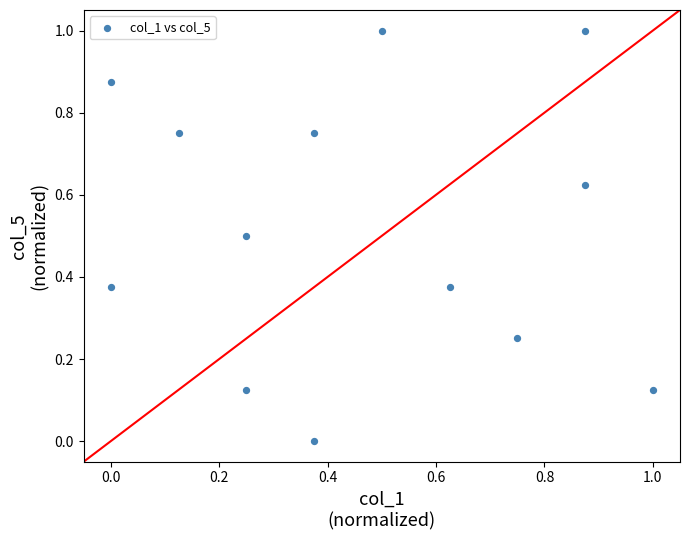

What is the range of X values (max minus min)?

1.0